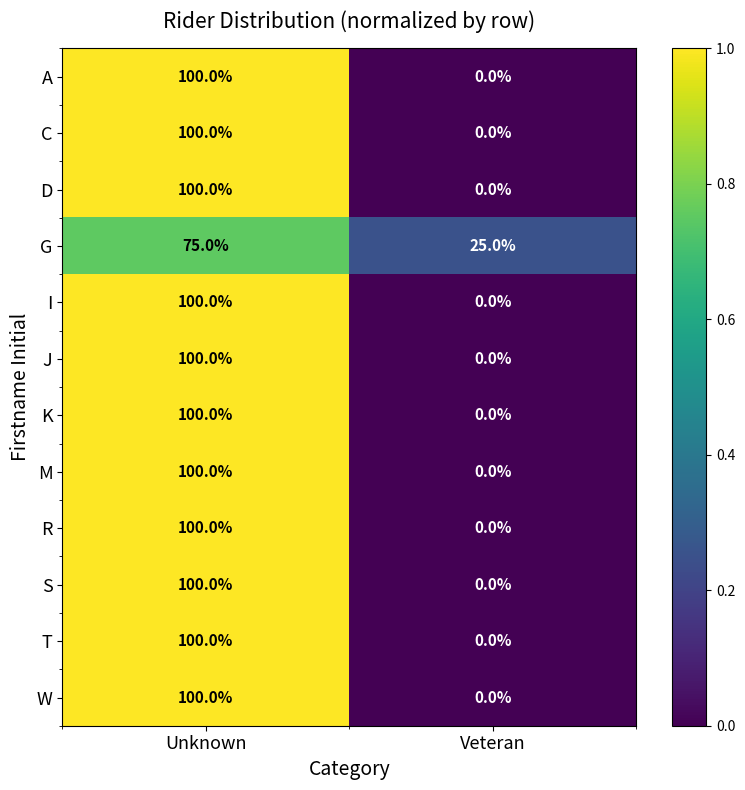

Reading left to right, list all the values displayed in this chart.

A: Unknown=100	Veteran=0
C: Unknown=100	Veteran=0
D: Unknown=100	Veteran=0
G: Unknown=75	Veteran=25
I: Unknown=100	Veteran=0
J: Unknown=100	Veteran=0
K: Unknown=100	Veteran=0
M: Unknown=100	Veteran=0
R: Unknown=100	Veteran=0
S: Unknown=100	Veteran=0
T: Unknown=100	Veteran=0
W: Unknown=100	Veteran=0